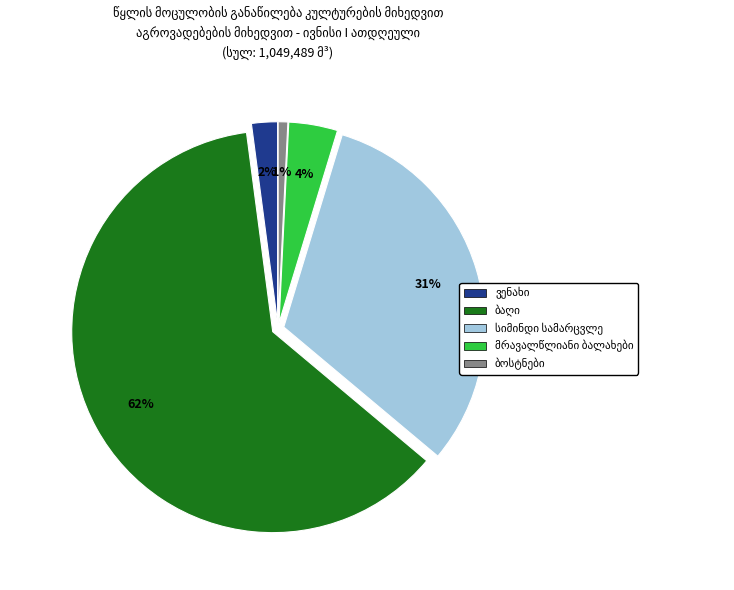

Does any single category account for the majority?

Yes